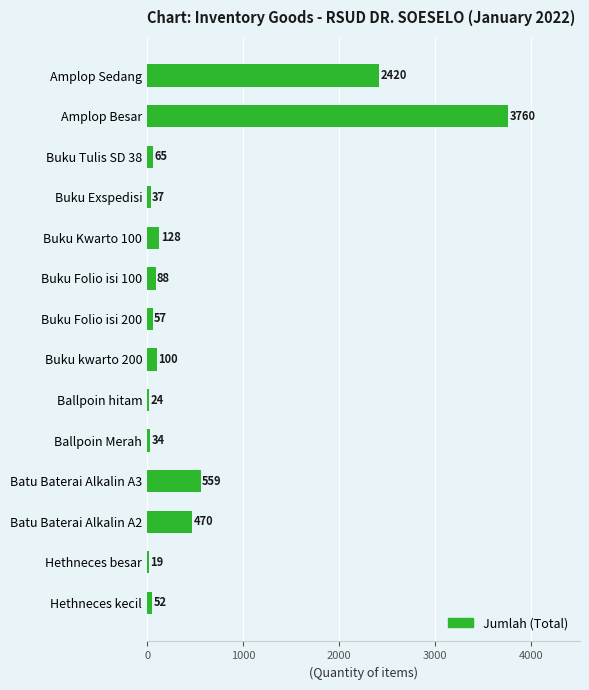

Reading bottom to top, list all the values displayed in this chart.

52	19	470	559	34	24	100	57	88	128	37	65	3760	2420